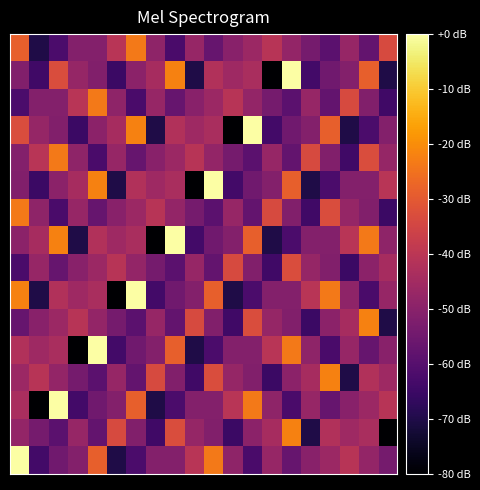

What is the minimum value shown in the chart?

-80.0